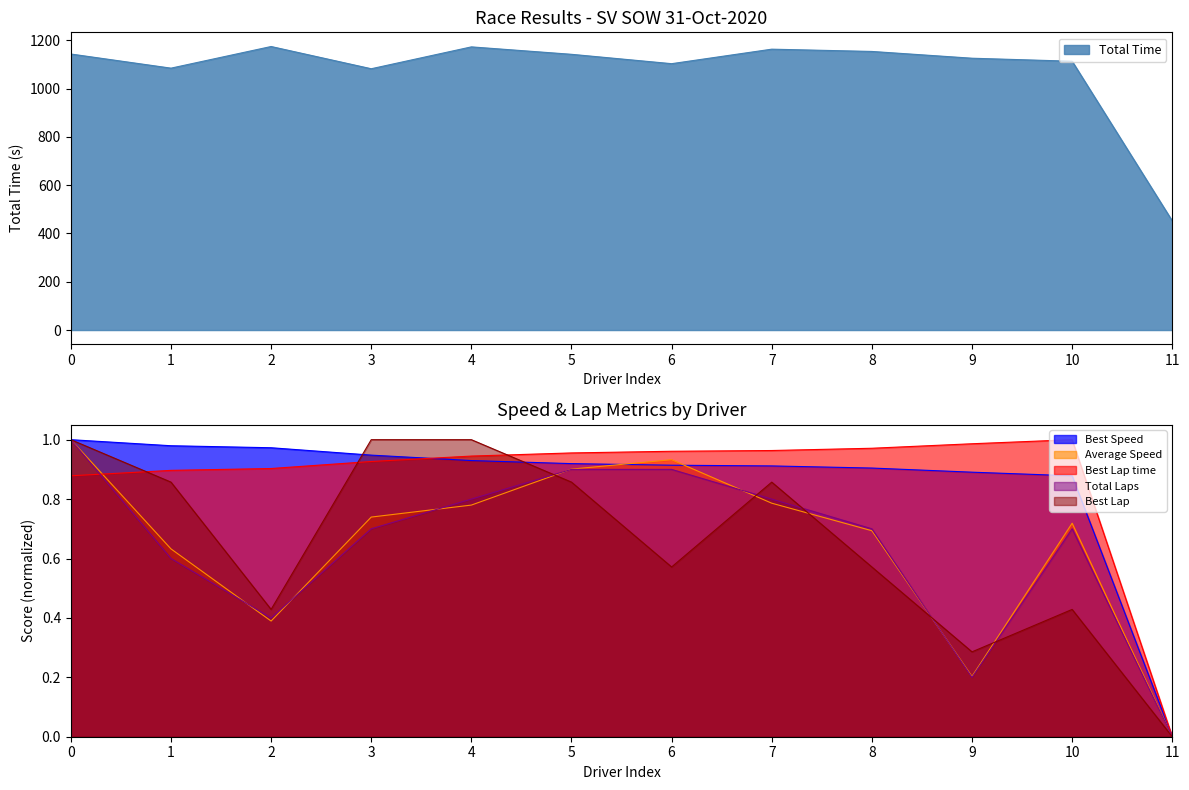

Is the value of Total Time at 1 greater than the value of Total Laps at 3?

Yes